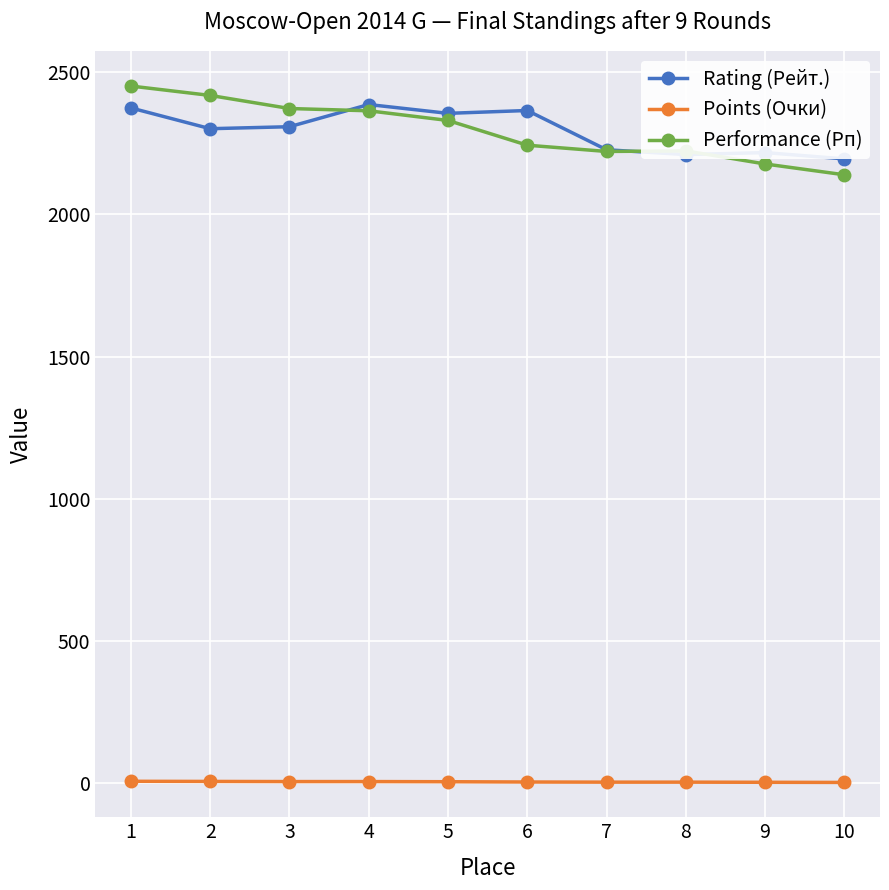

What is the value of the Points (Очки) point at the 1st from the left?

6.5